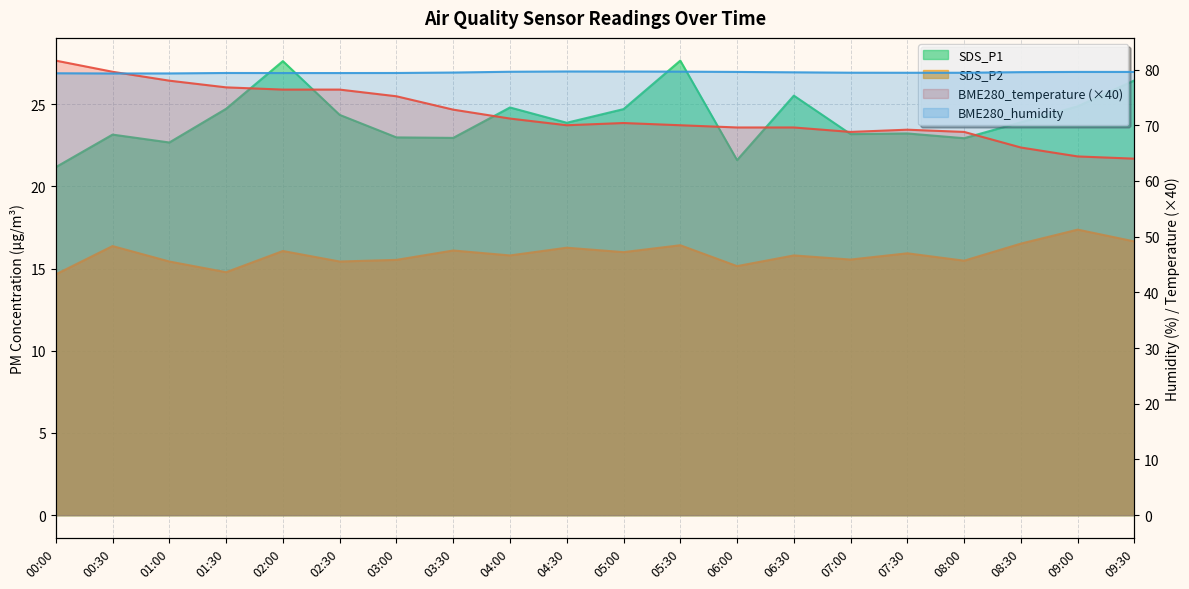

The SDS_P1 series shows 10.2 at 02:30. True or false?

False